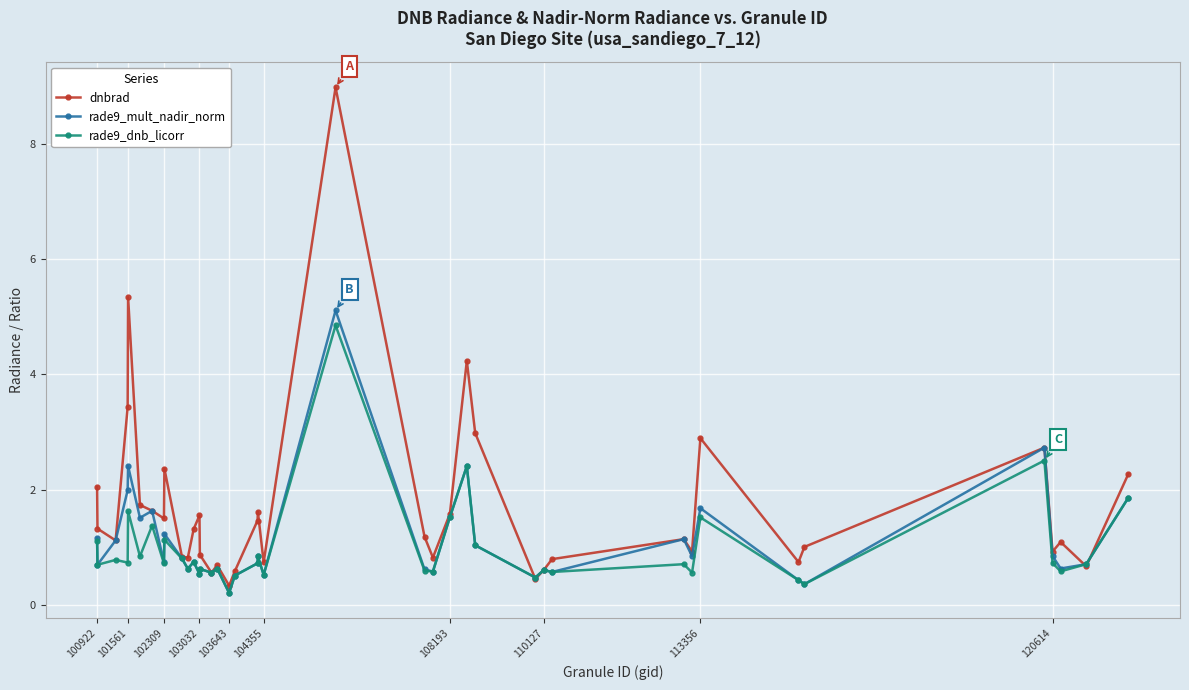

True or false: rade9_dnb_licorr has more than 2 interior local peaks.

True